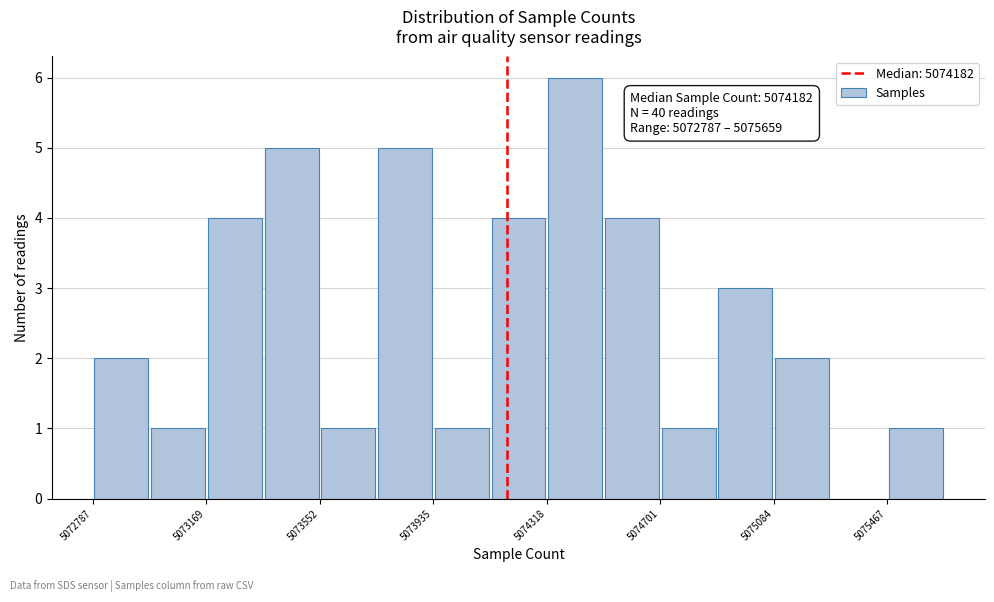

Read against the x-axis, roughly where is the centre of the tallest bar?

5074400